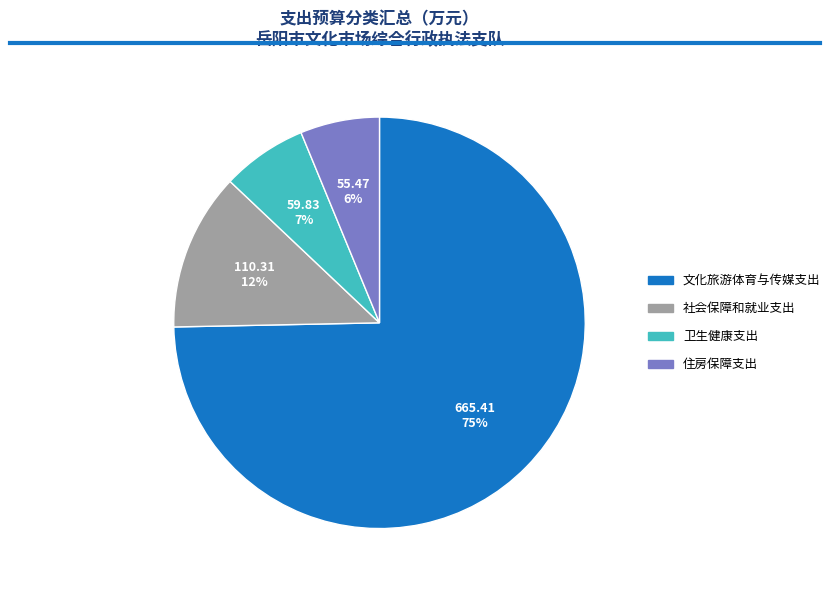

Is there a majority slice in this chart?

Yes